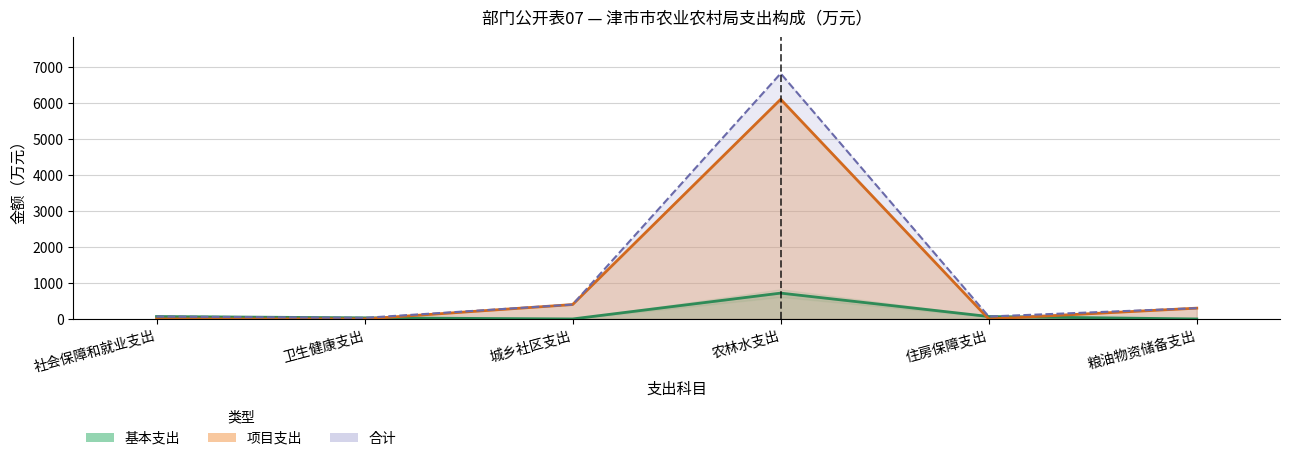

Is it true that 项目支出 equals 537.7 at 城乡社区支出?

False